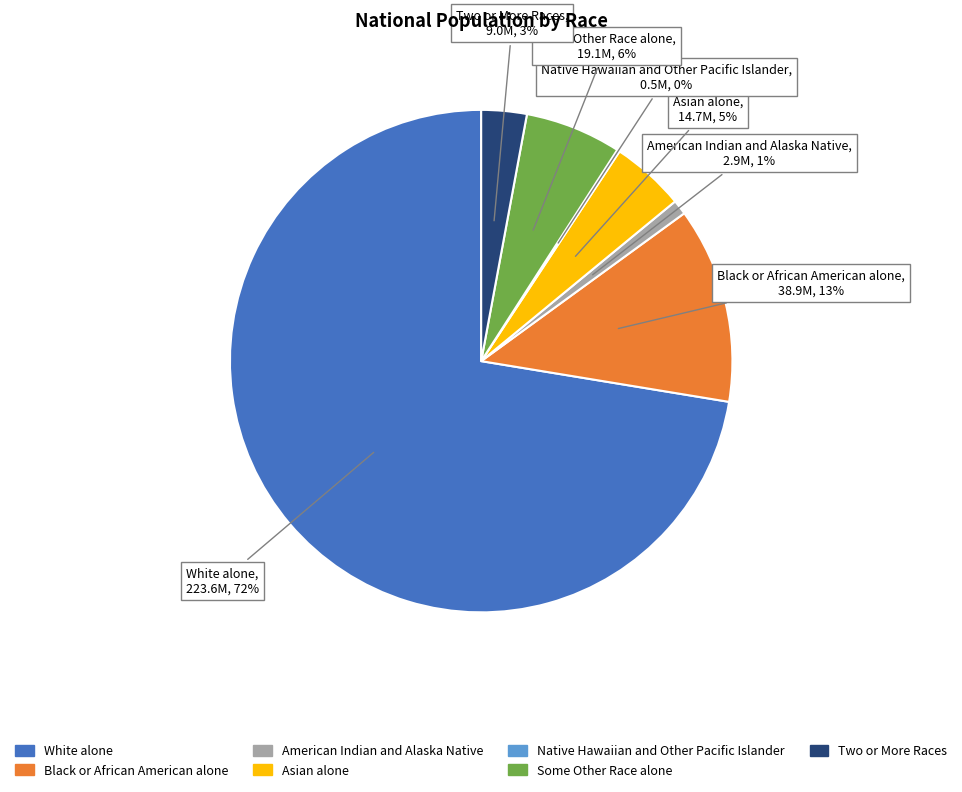

What percentage is the American Indian and Alaska Native slice, to the nearest percent?

1%